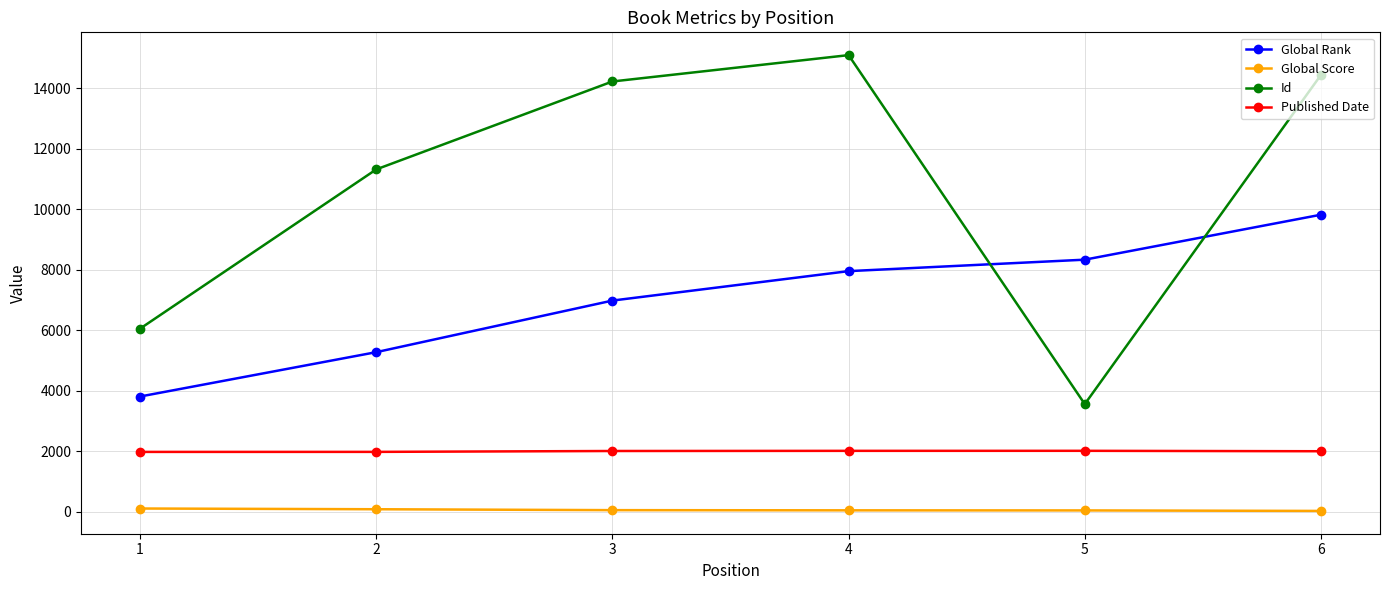

What is the highest value of the Id series?

15088